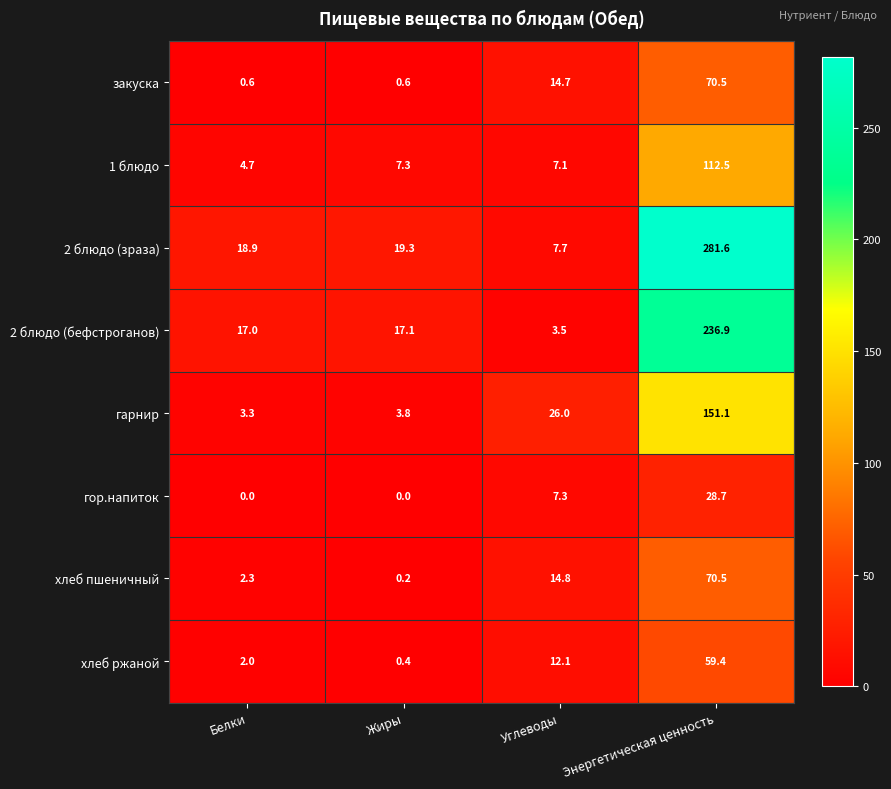

Which series changed the most between Жиры and Углеводы?

гарнир